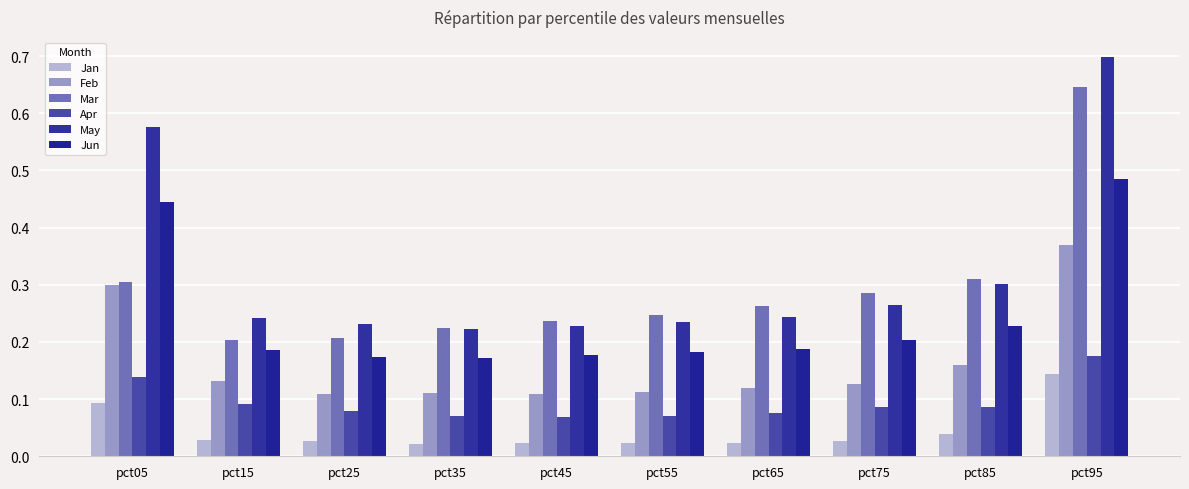

How many series are shown in this chart?

6